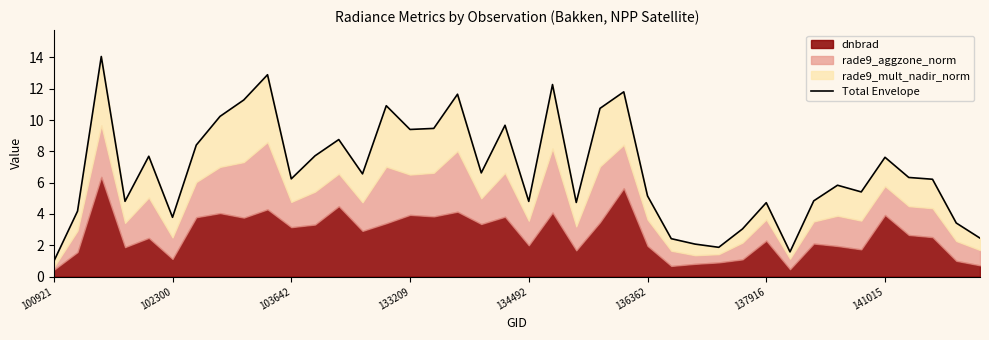

Does the chart display data point markers on the line(s)?

No